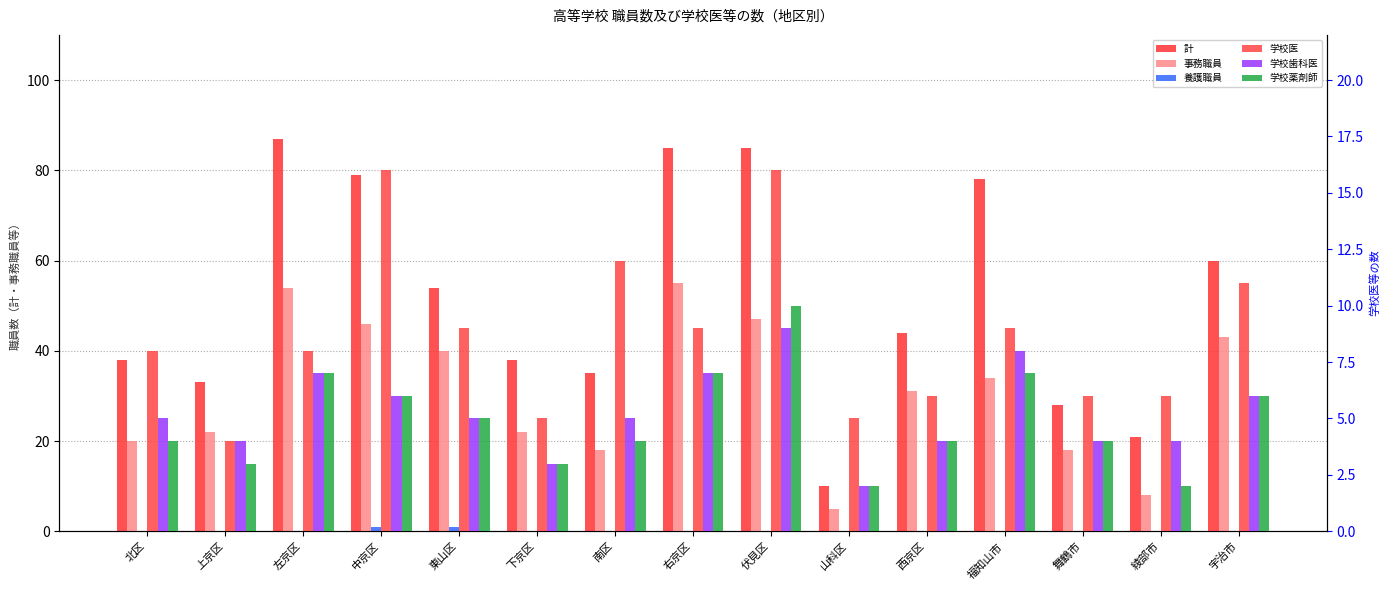

How many categories are shown in the chart?

15